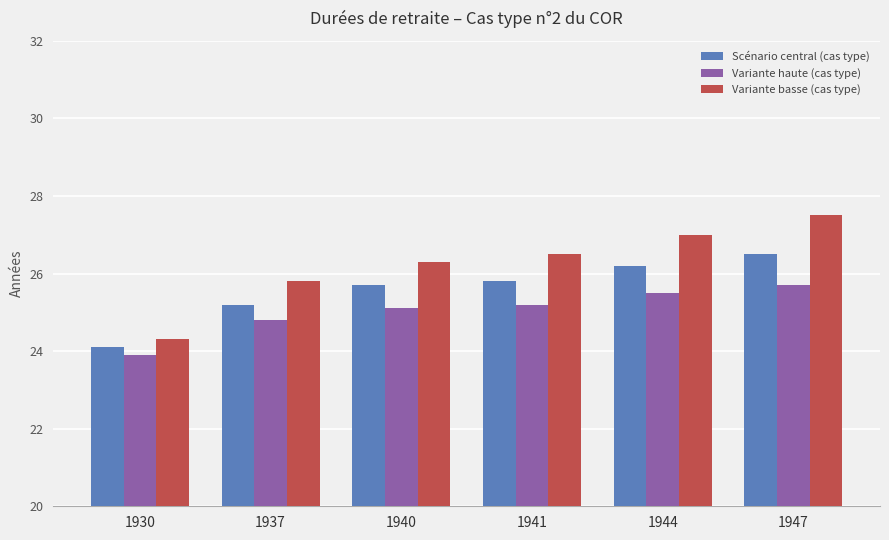

Read the Variante haute (cas type) value at 1941.

25.2